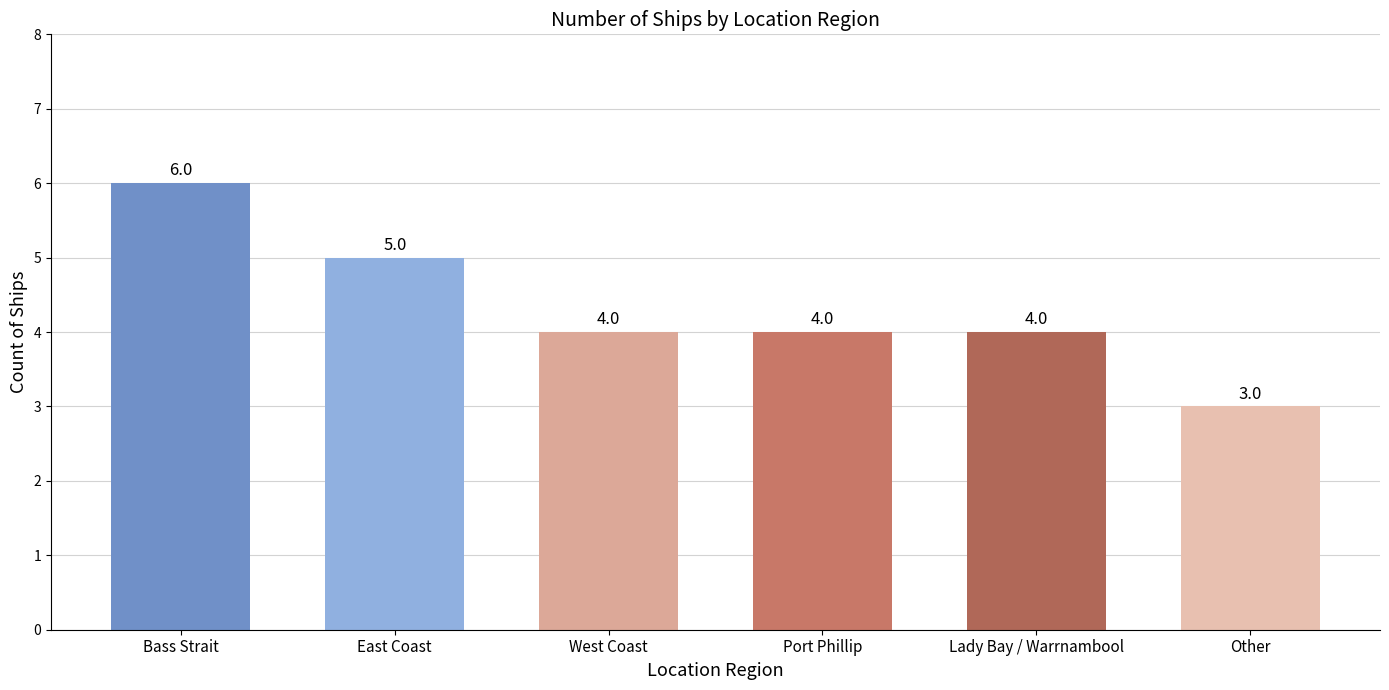

What is the ratio of the value at West Coast to the value at Port Phillip?

1.0